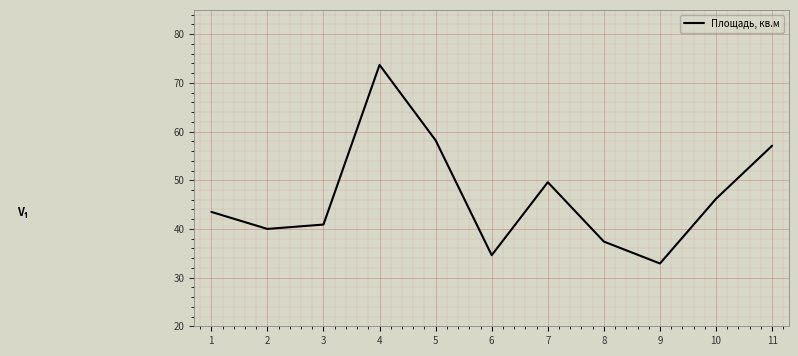

What is the change in value from 6 to 8?

+2.8